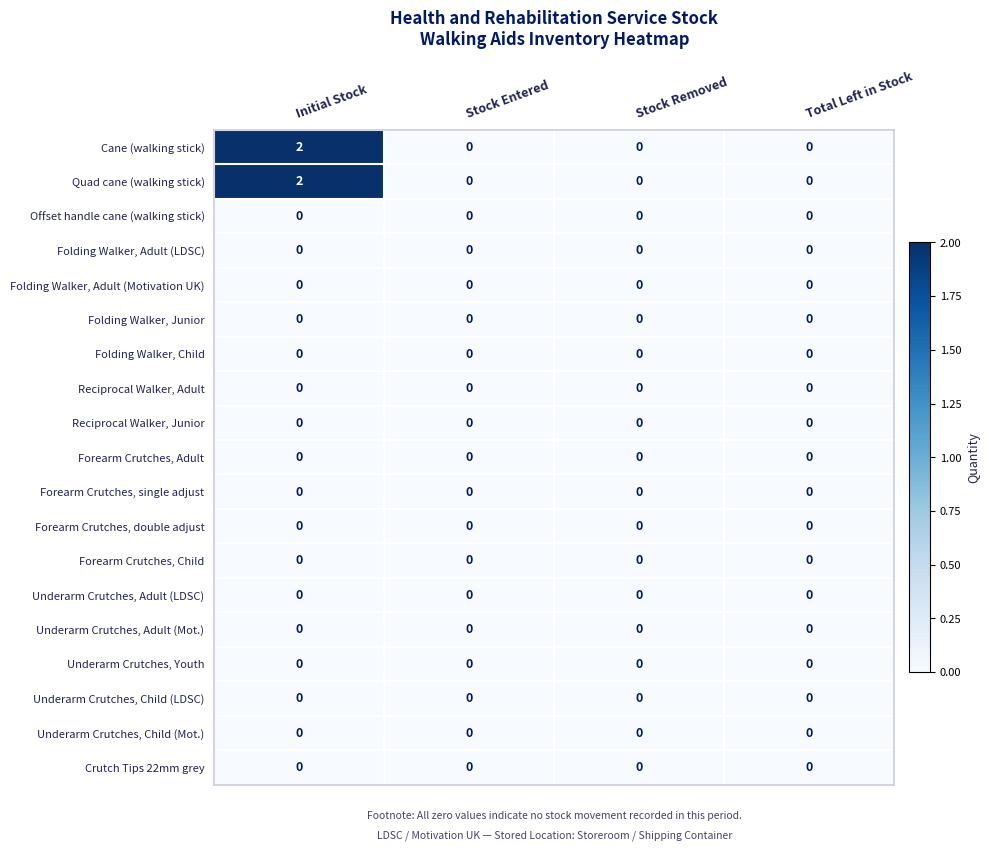

What is the greatest value displayed?

2